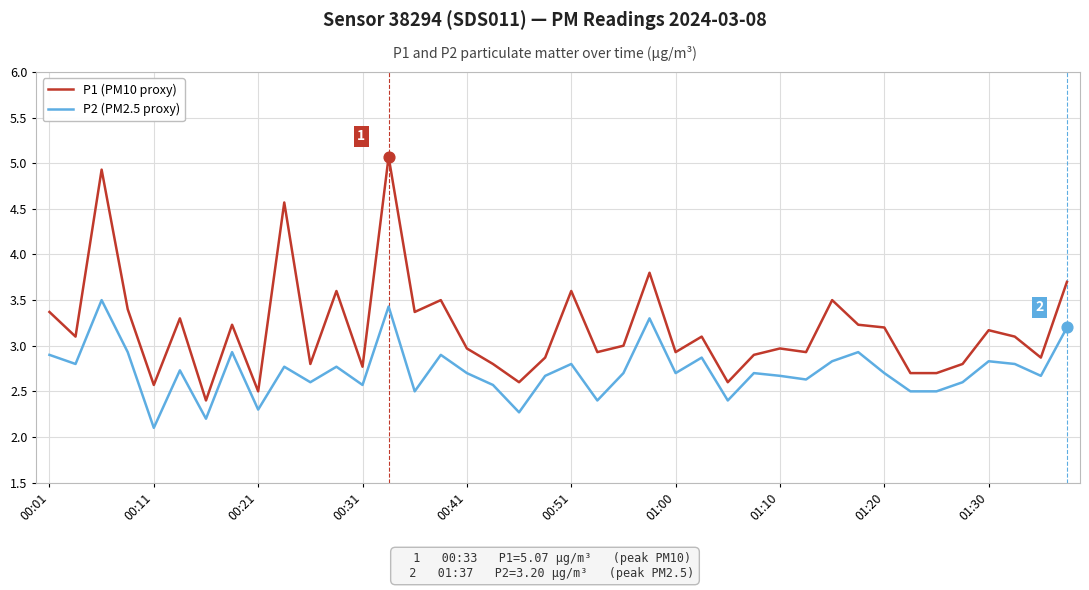

Which series has the largest total across all categories?

P1 (PM10 proxy)